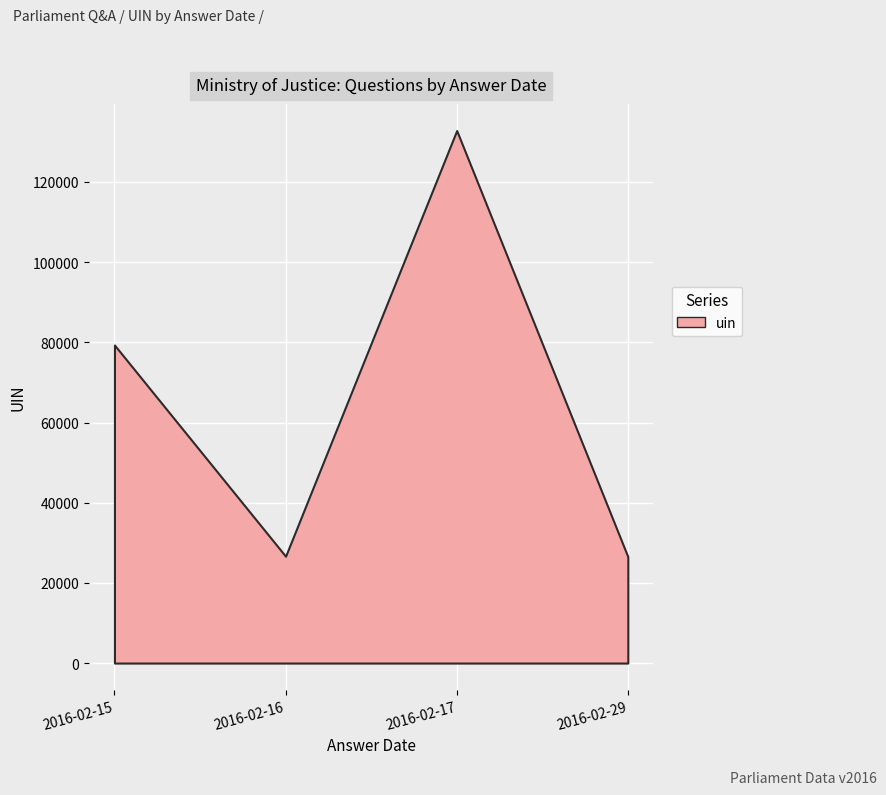

At which label is the value closest to 26561?

2016-02-29